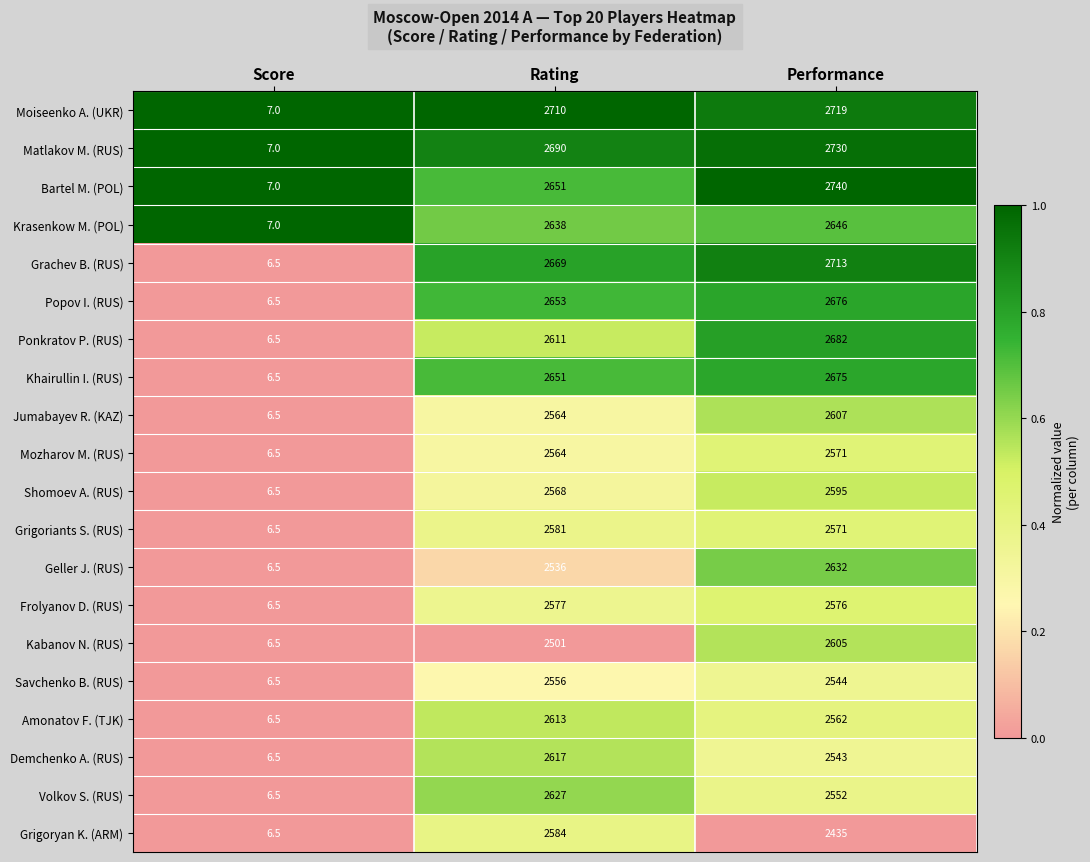

True or false: Moiseenko A. (UKR) has a value of 1014.0 at Rating.

False